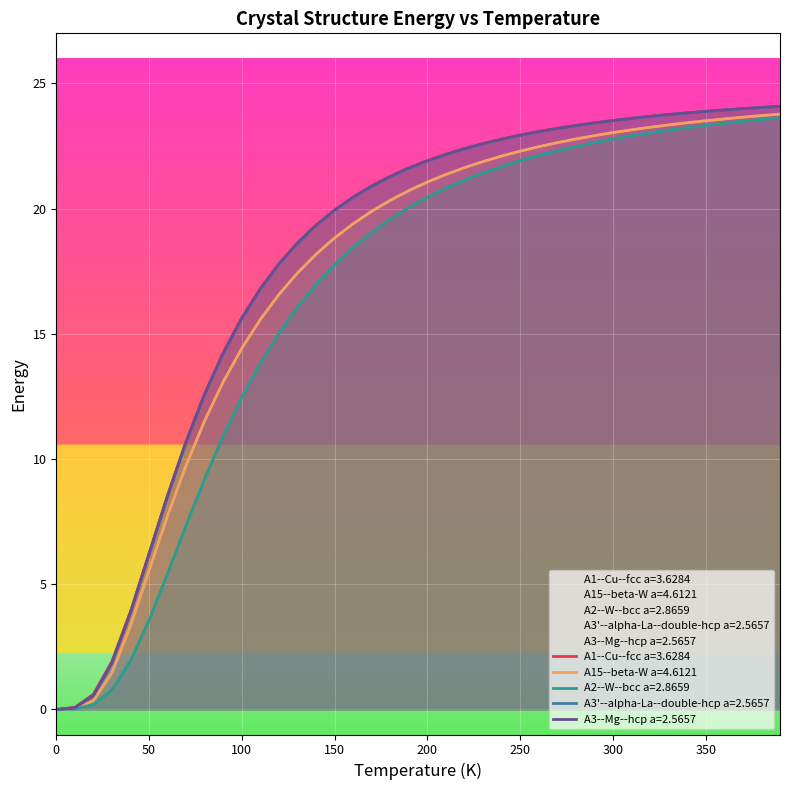

Between 280 and 350, which series saw the biggest shift?

A2--W--bcc a=2.8659